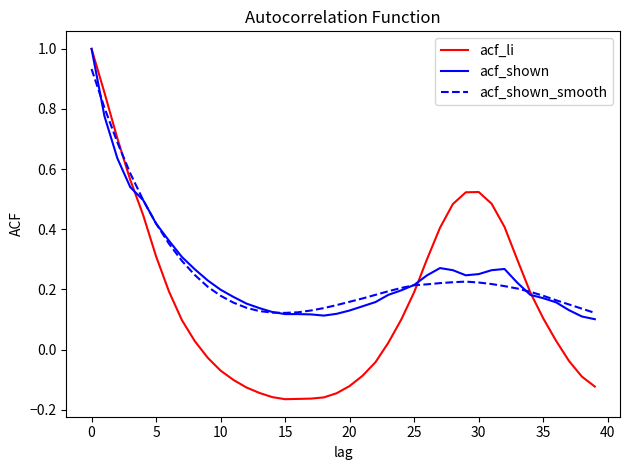

Which series has the largest range (max minus min)?

acf_li